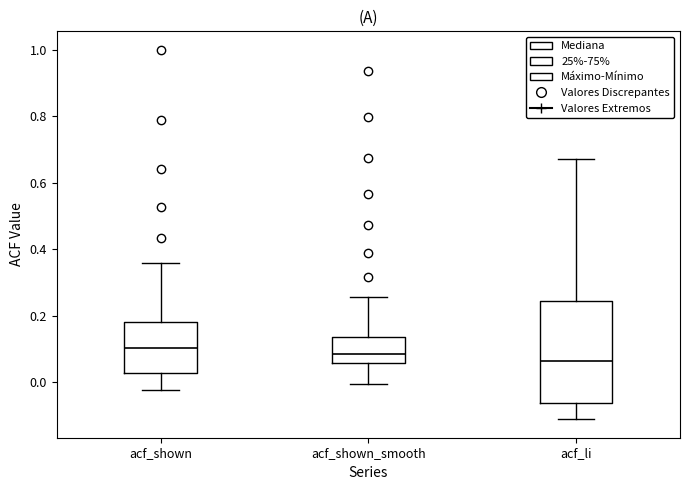

Where is the upper edge of the box for acf_li on the y-axis? The values are not printed on the chart, so give them approximately, as read against the axis.

0.24